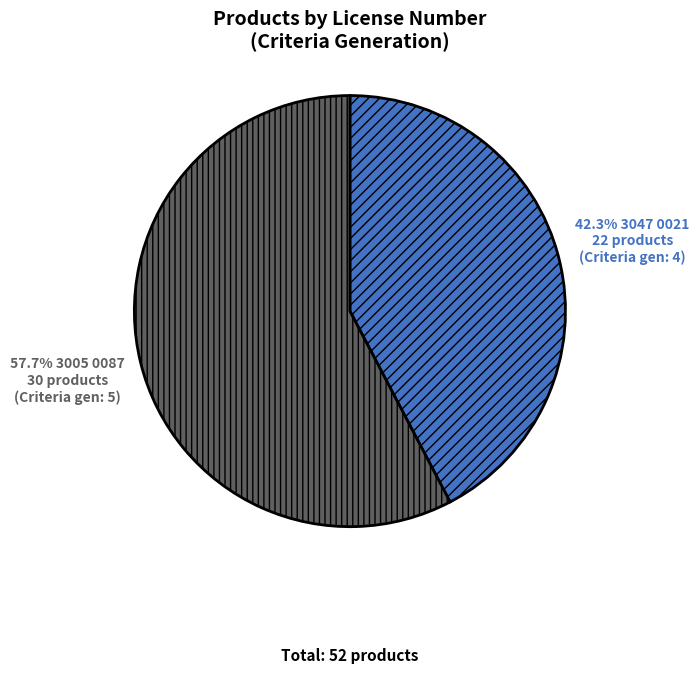

Does any single category account for the majority?

Yes